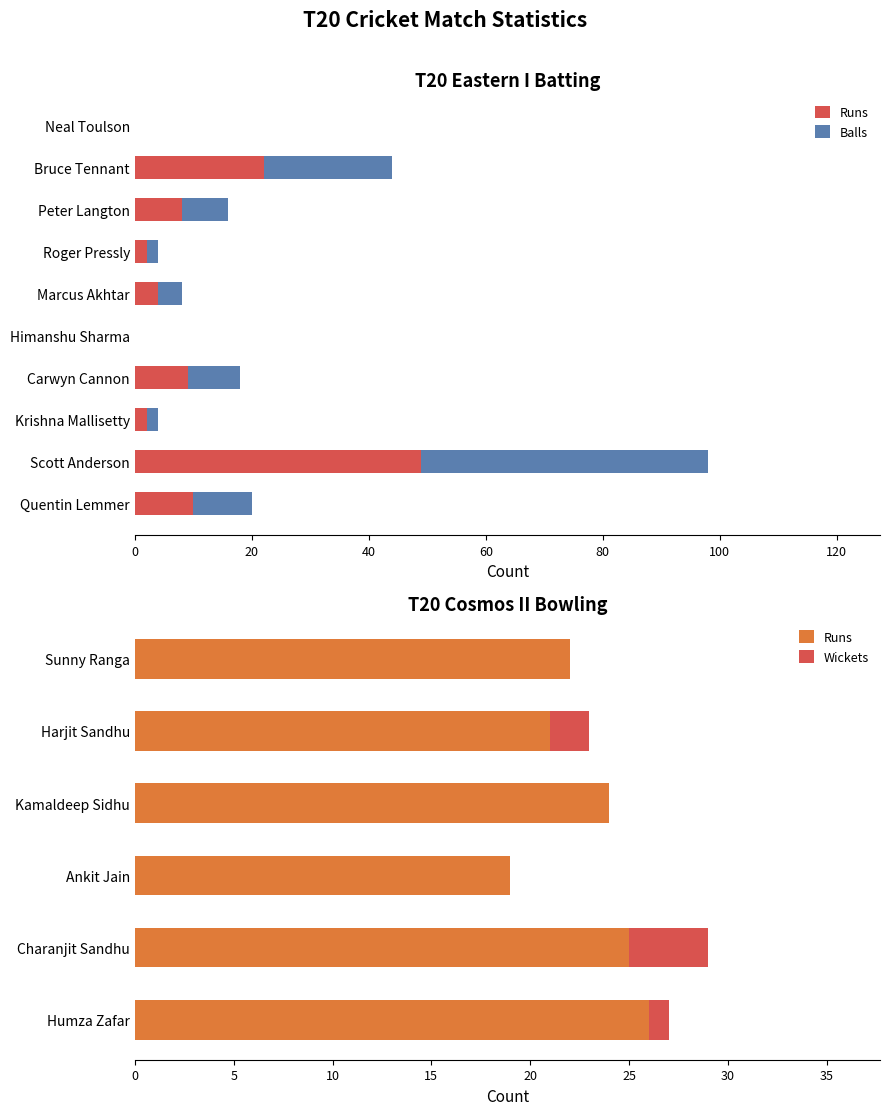

What is the difference between the maximum and second lowest values in the Balls series?

49